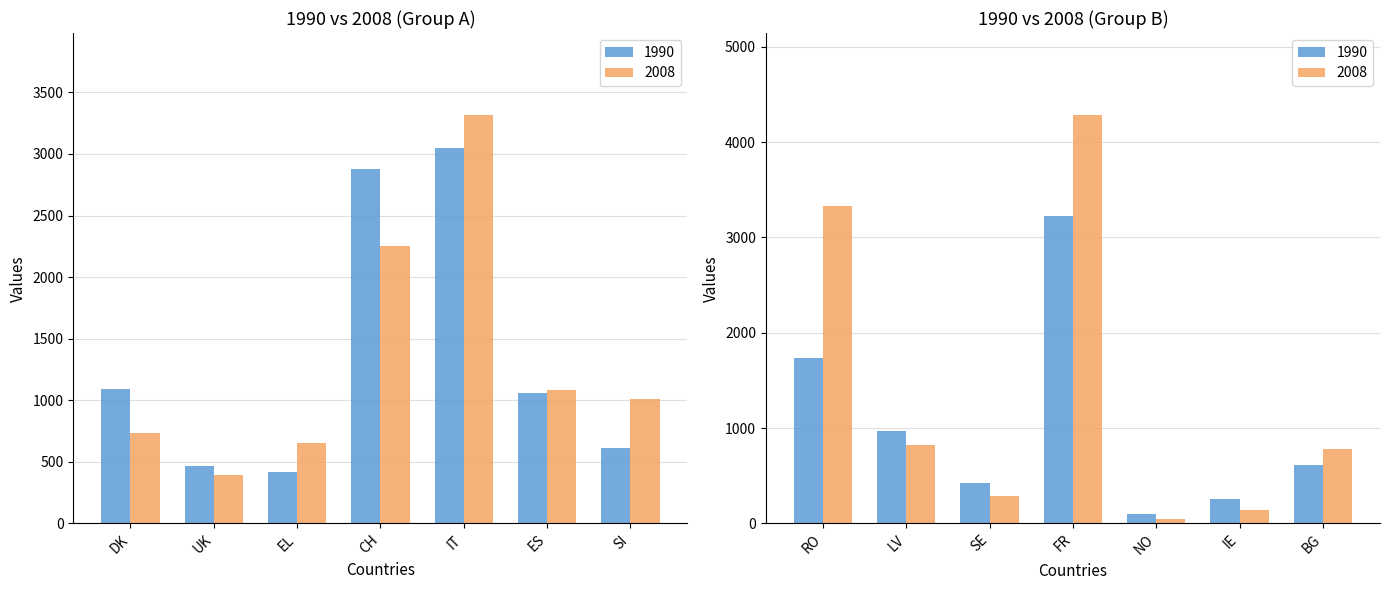

List the series in order of their overall mean, highest first.

2008, 1990